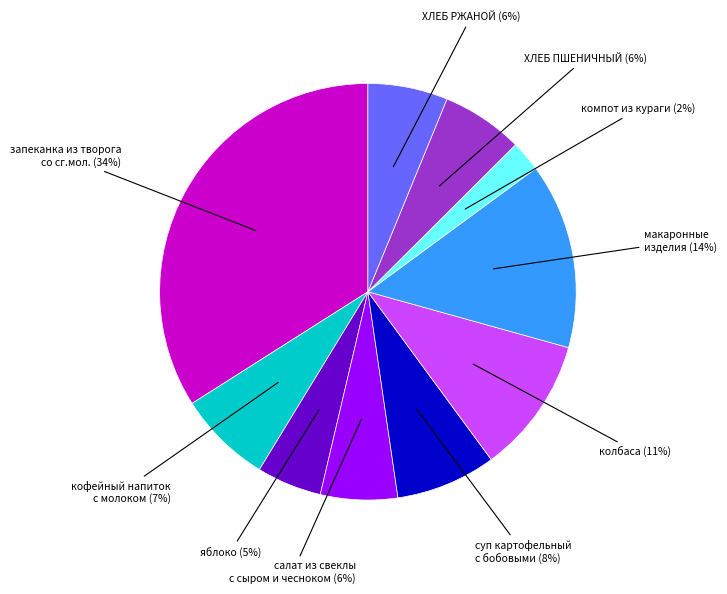

To the nearest percent, what is the average slice percentage?

10%